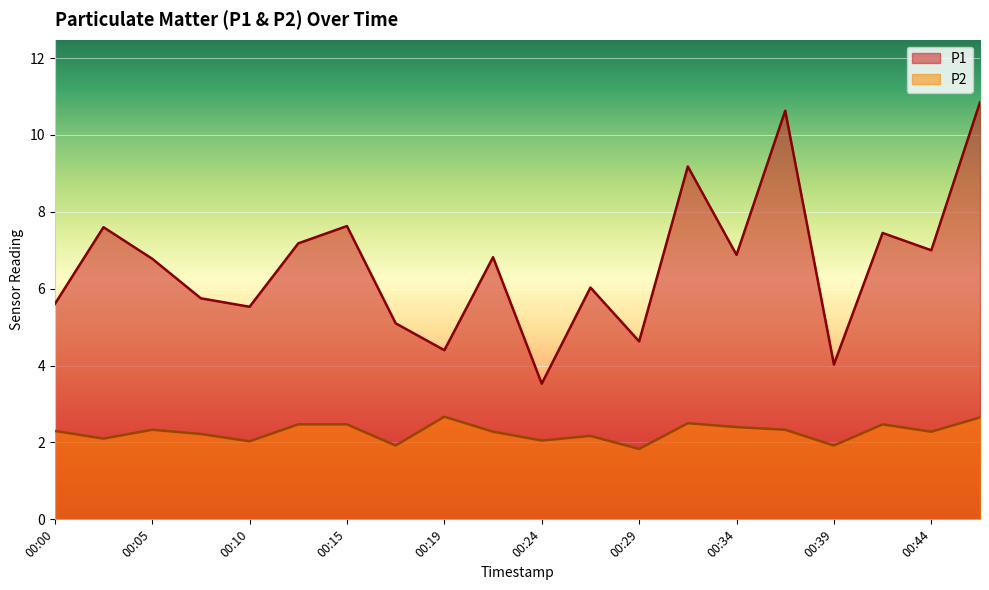

At how many categories does at least one series exceed 5?

16